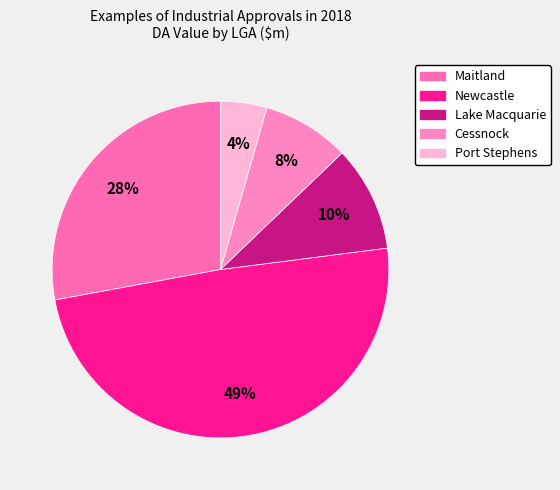

What is the ratio of the value at Lake Macquarie to the value at Port Stephens?

2.3